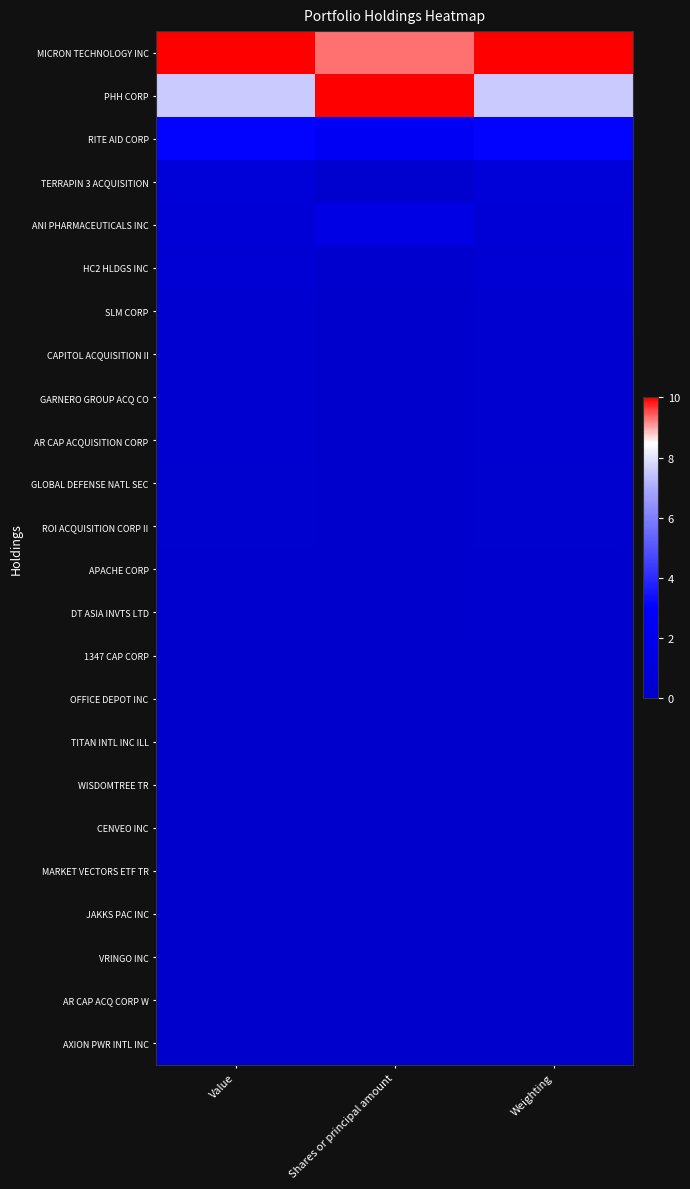

Rank the series by their maximum value, from highest to lowest.

MICRON TECHNOLOGY INC, PHH CORP, RITE AID CORP, ANI PHARMACEUTICALS INC, TERRAPIN 3 ACQUISITION, HC2 HLDGS INC, SLM CORP, CAPITOL ACQUISITION II, GARNERO GROUP ACQ CO, AR CAP ACQUISITION CORP, GLOBAL DEFENSE NATL SEC, ROI ACQUISITION CORP II, APACHE CORP, DT ASIA INVTS LTD, 1347 CAP CORP, OFFICE DEPOT INC, TITAN INTL INC ILL, WISDOMTREE TR, CENVEO INC, MARKET VECTORS ETF TR, AR CAP ACQ CORP W, JAKKS PAC INC, VRINGO INC, AXION PWR INTL INC